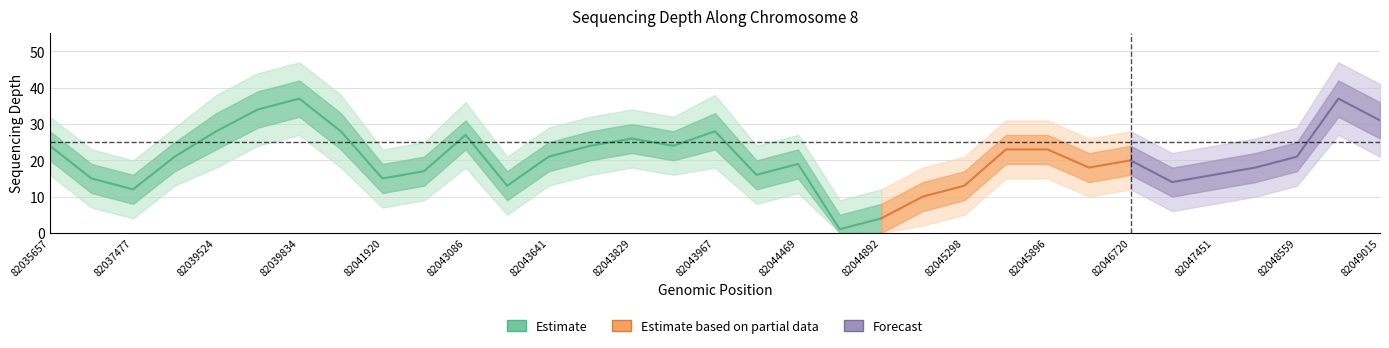

What is the average value of the depth_upper1 series?

25